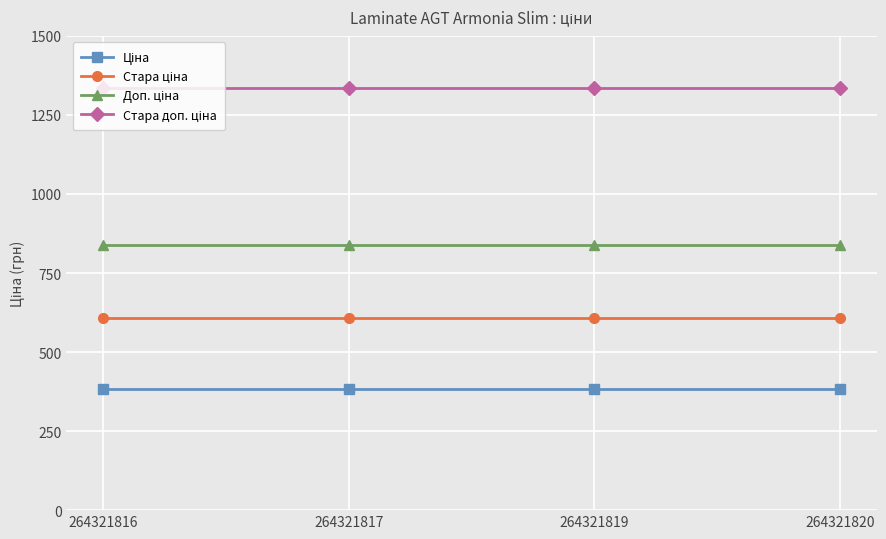

At how many categories does at least one series exceed 1178?

4